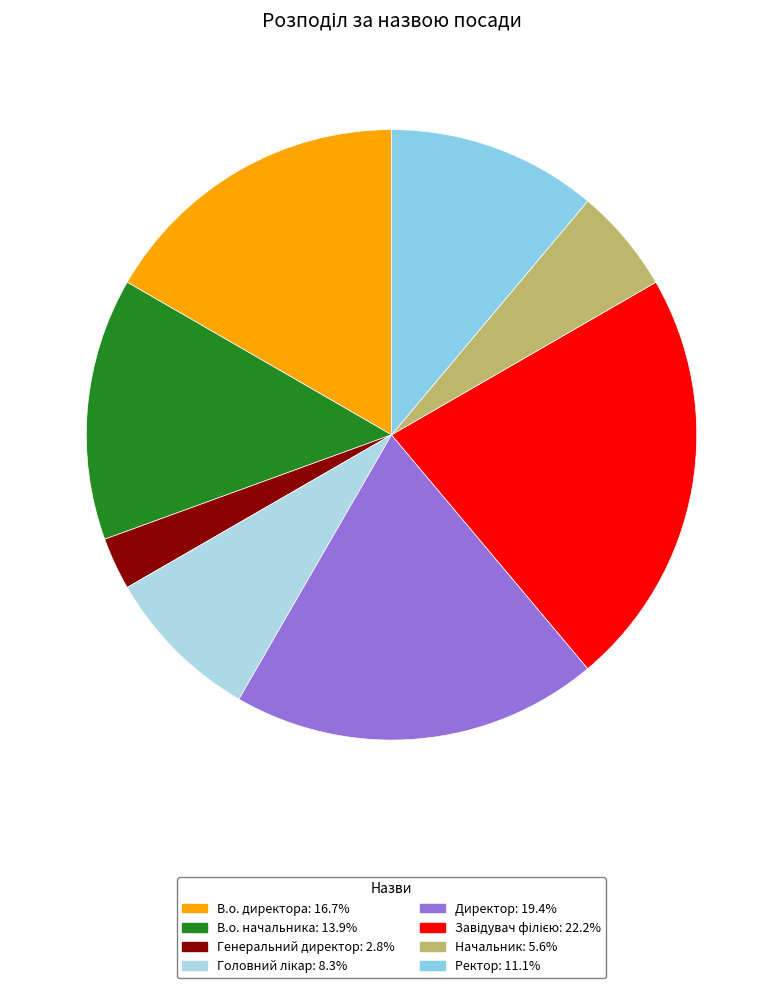

The В.о. начальника slice represents 21% of the pie. True or false?

False